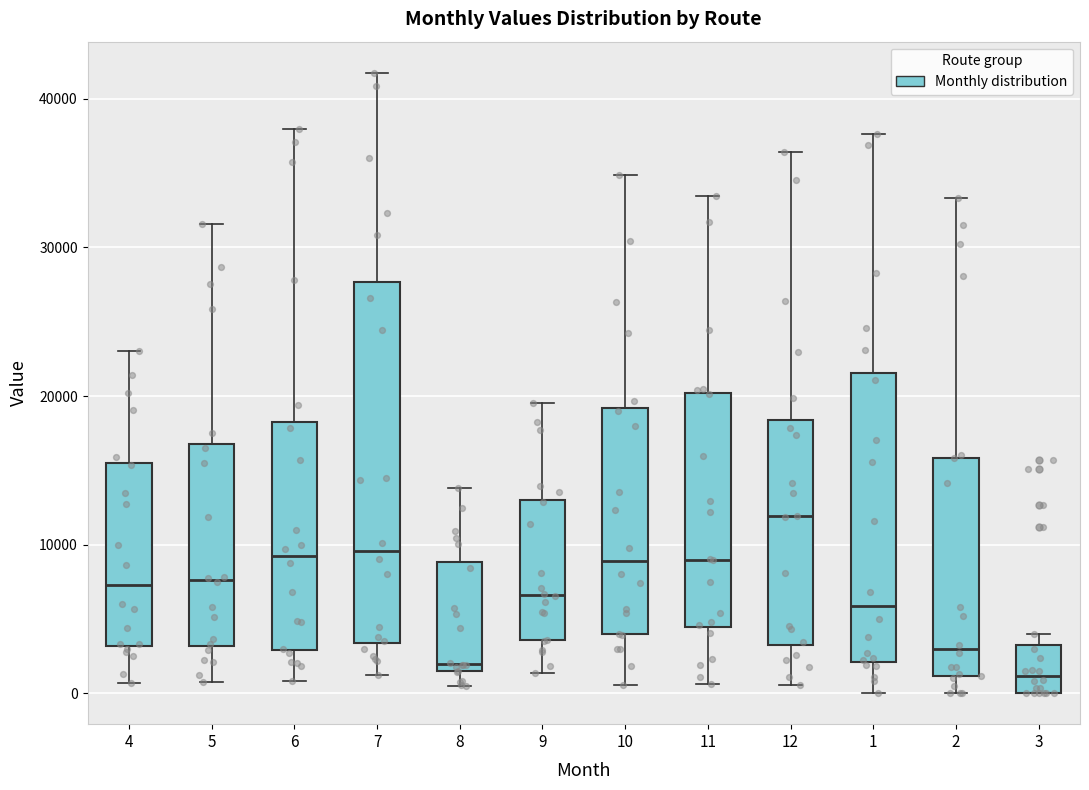

Comparing the boxes themselves (not the whiskers), which one is the tallest?

7